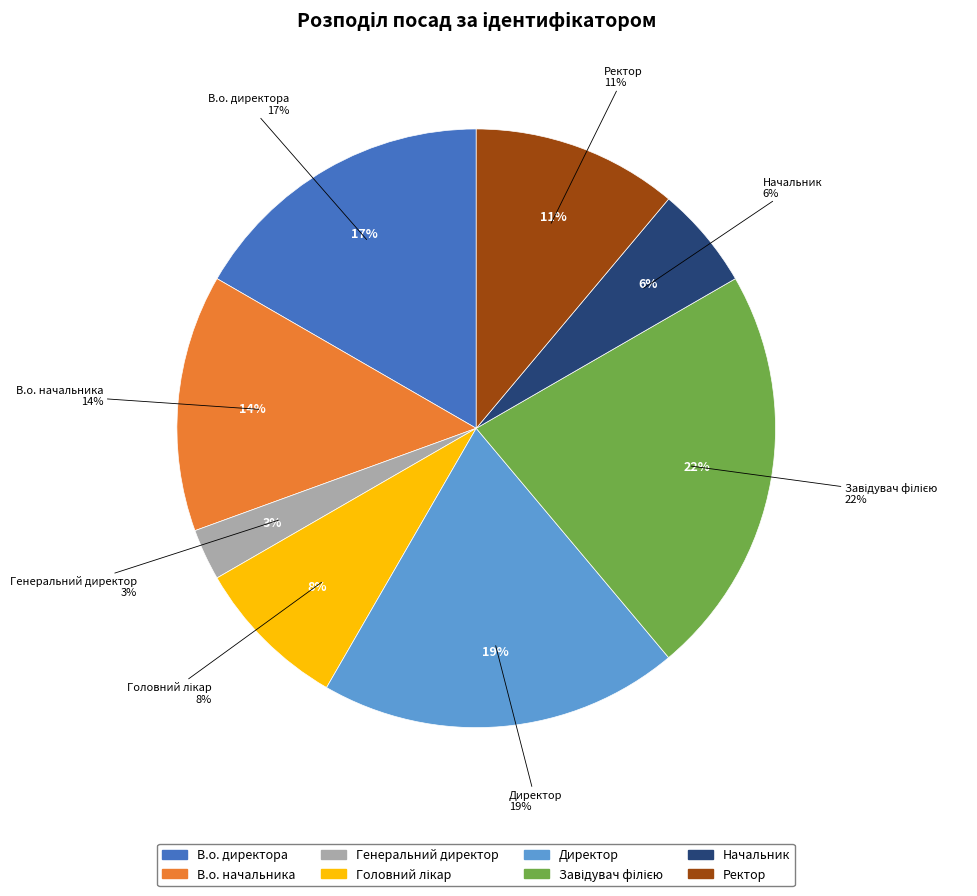

Do Начальник and Ректор together represent more than half of the pie?

No